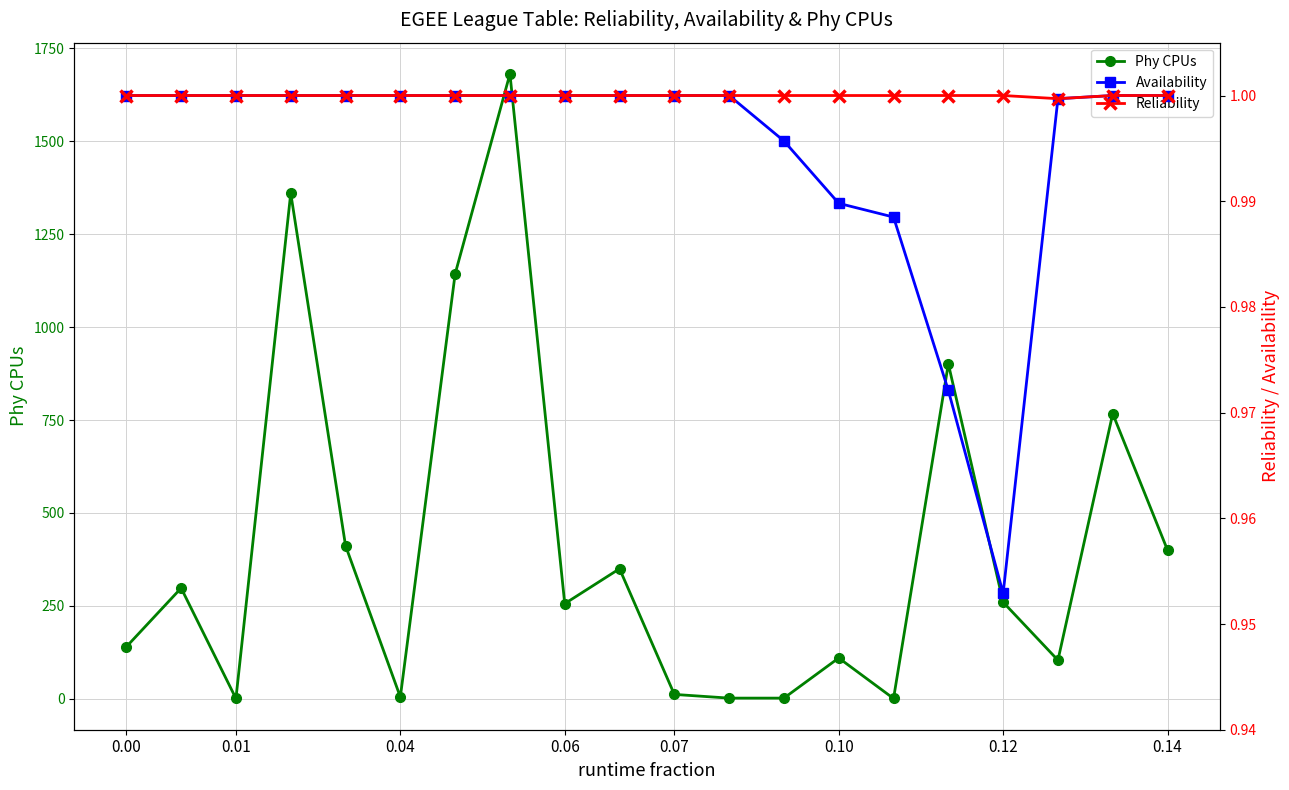

True or false: Availability and Phy CPUs intersect in this chart.

False